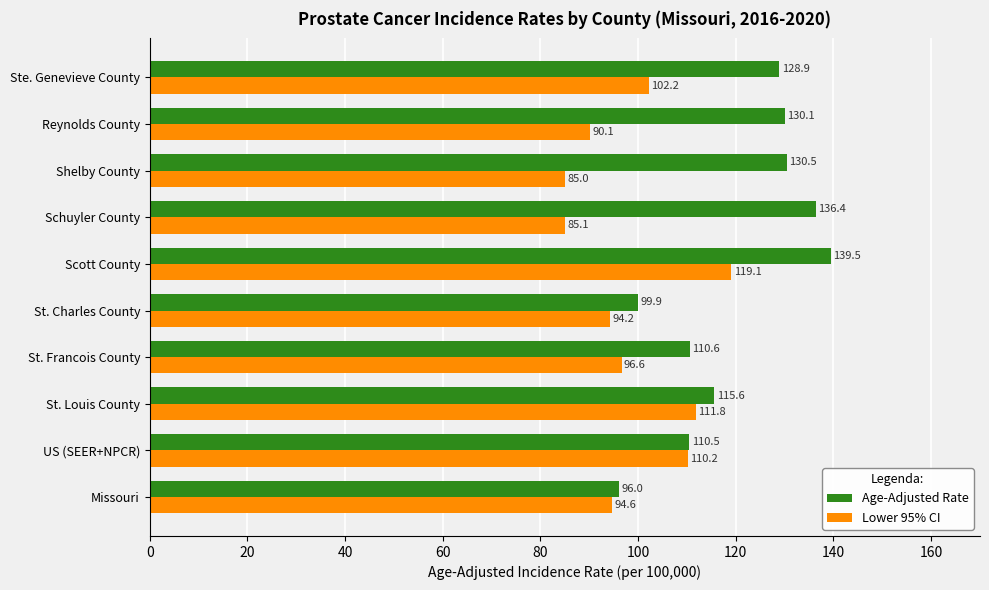

The value of Age-Adjusted Rate at Missouri is 21.2. True or false?

False